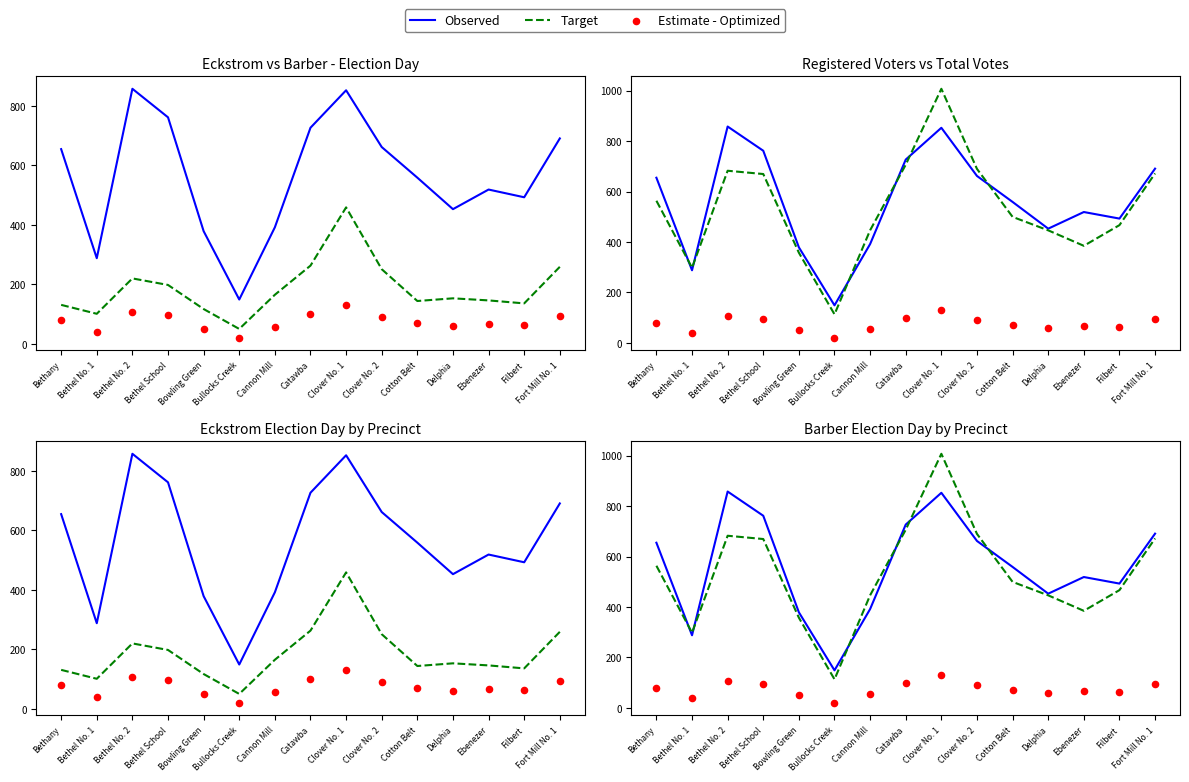

What are all the series names shown in the legend?

Observed, Target, Estimate - Optimized